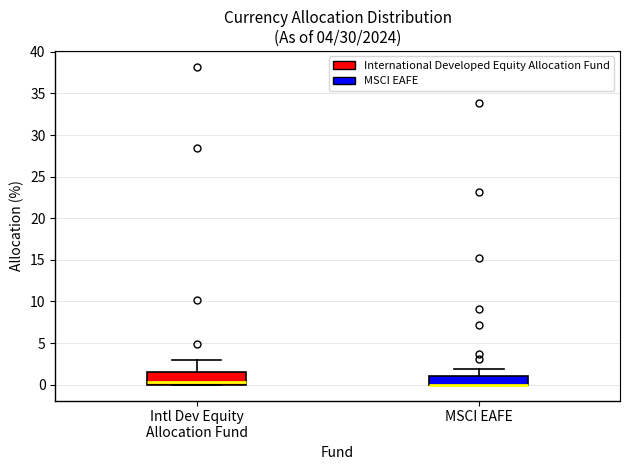

Comparing the boxes themselves (not the whiskers), which one is the tallest?

Intl Dev Equity Allocation Fund